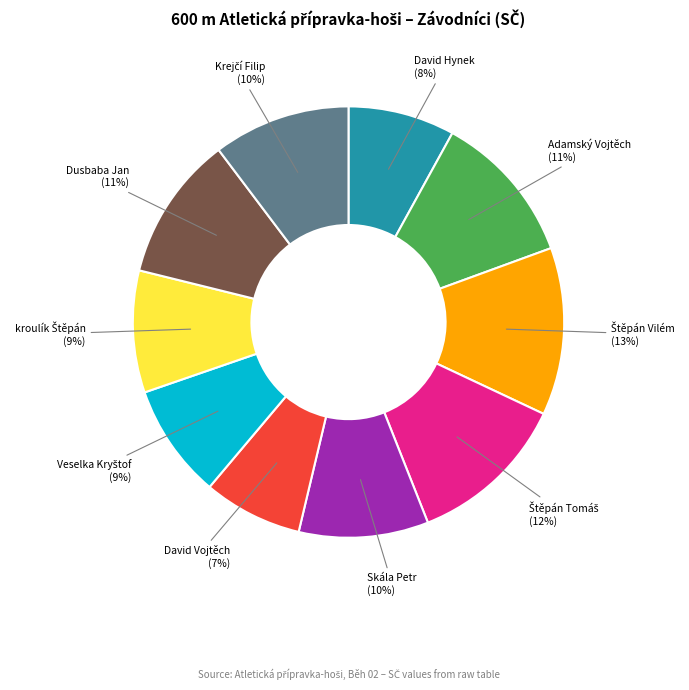

Between David Hynek and Skála Petr, which is larger?

Skála Petr